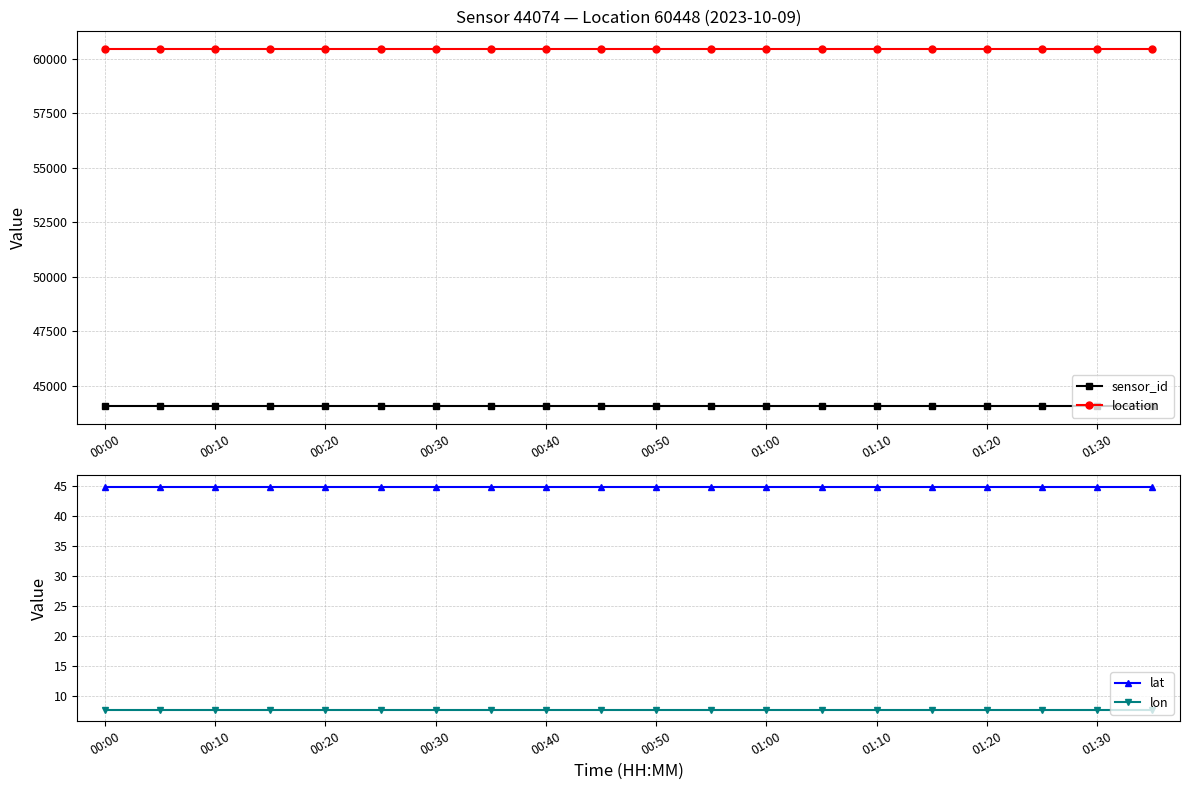

Reading right to left, what are all the values shown in this chart?

sensor_id: 44074.0	44074.0	44074.0	44074.0	44074.0	44074.0	44074.0	44074.0	44074.0	44074.0	44074.0	44074.0	44074.0	44074.0	44074.0	44074.0	44074.0	44074.0	44074.0	44074.0
location: 60448.0	60448.0	60448.0	60448.0	60448.0	60448.0	60448.0	60448.0	60448.0	60448.0	60448.0	60448.0	60448.0	60448.0	60448.0	60448.0	60448.0	60448.0	60448.0	60448.0
lat: 45.0	45.0	45.0	45.0	45.0	45.0	45.0	45.0	45.0	45.0	45.0	45.0	45.0	45.0	45.0	45.0	45.0	45.0	45.0	45.0
lon: 7.7	7.7	7.7	7.7	7.7	7.7	7.7	7.7	7.7	7.7	7.7	7.7	7.7	7.7	7.7	7.7	7.7	7.7	7.7	7.7